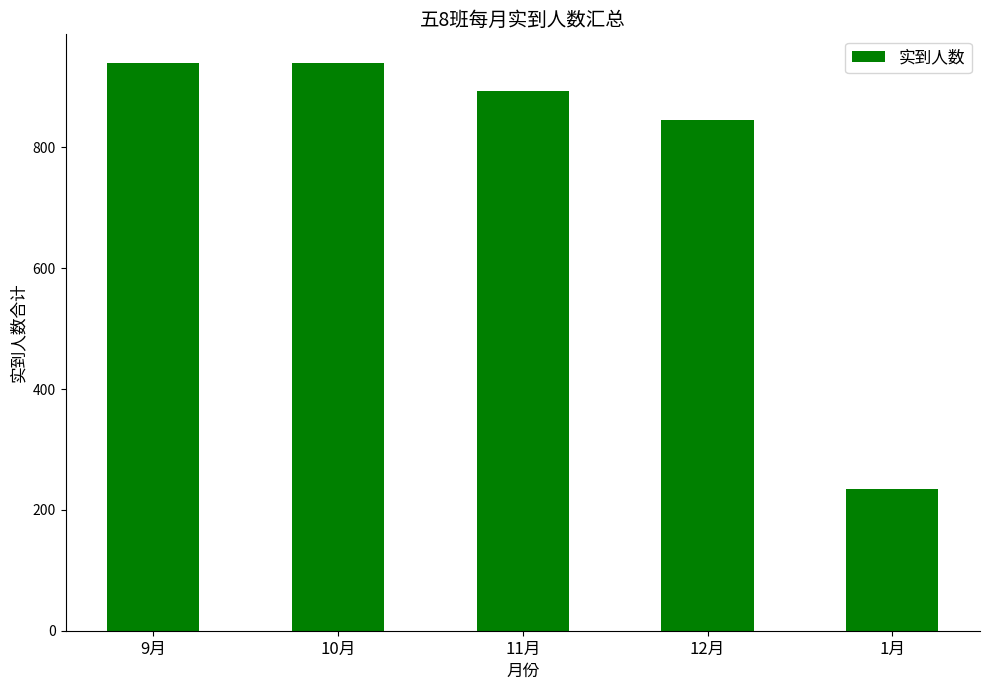

What is the difference between the values at 12月 and 10月?

94